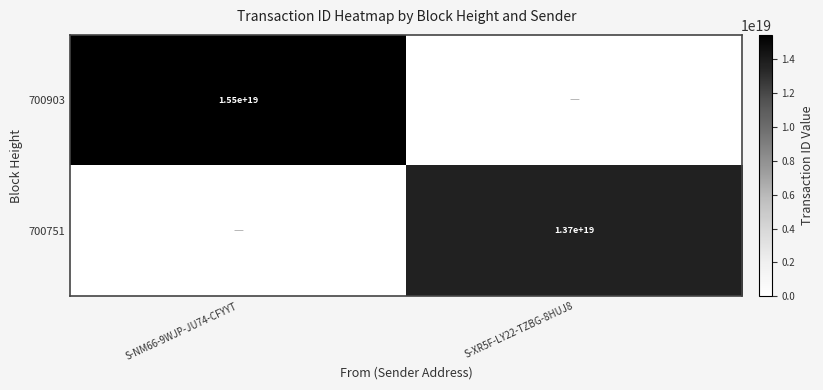

The 700903 series shows 26617020815789625344 at S-NM66-9WJP-JU74-CFYYT. True or false?

False